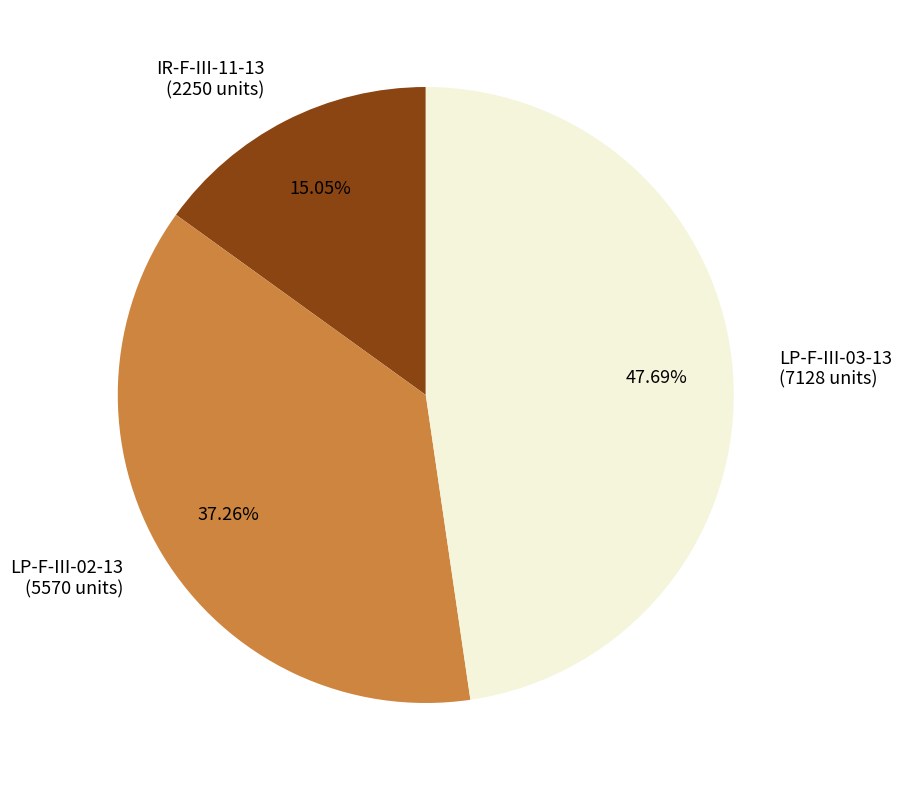

Which category has the smallest portion of the pie?

IR-F-III-11-13